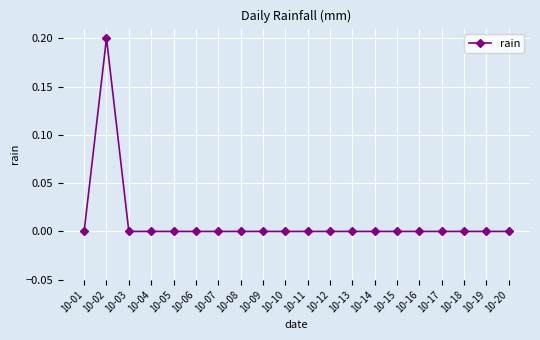

At which category does the data reach its first local peak?

10-02